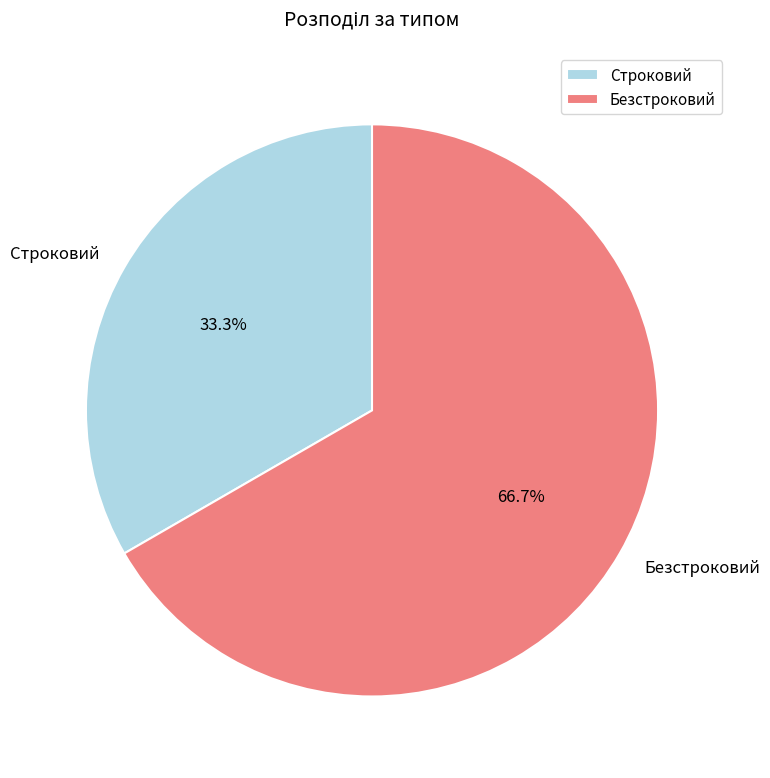

What percentage is the Строковий slice, to the nearest percent?

33%